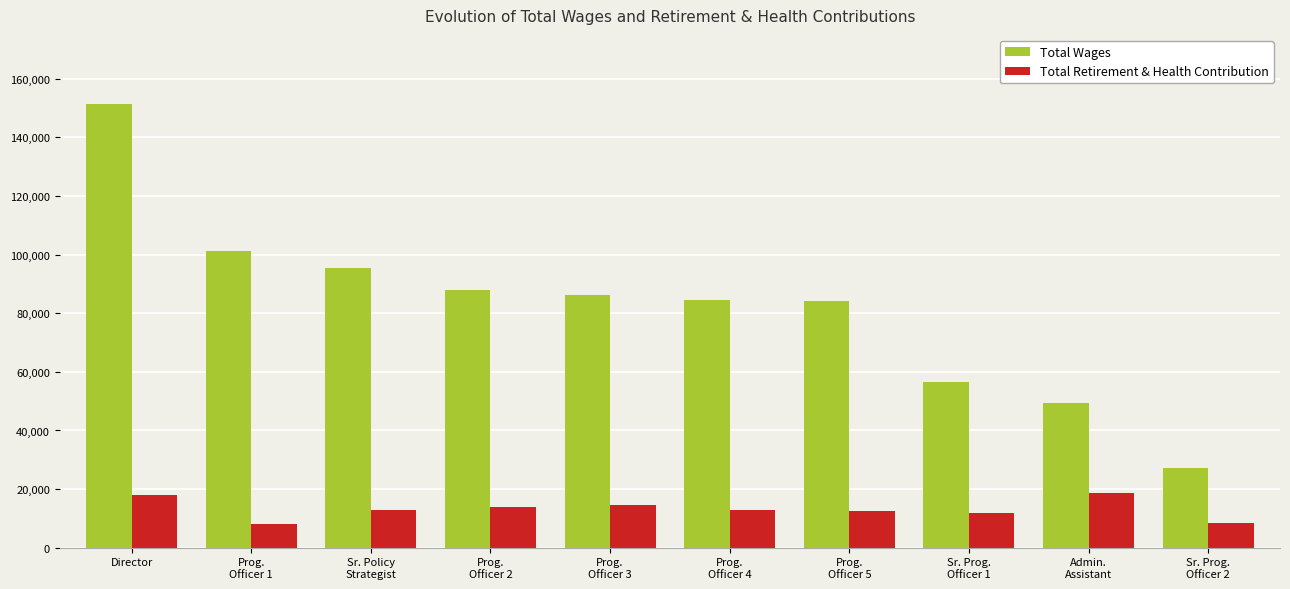

How many values in the Total Retirement & Health Contribution series are below 12902?

5